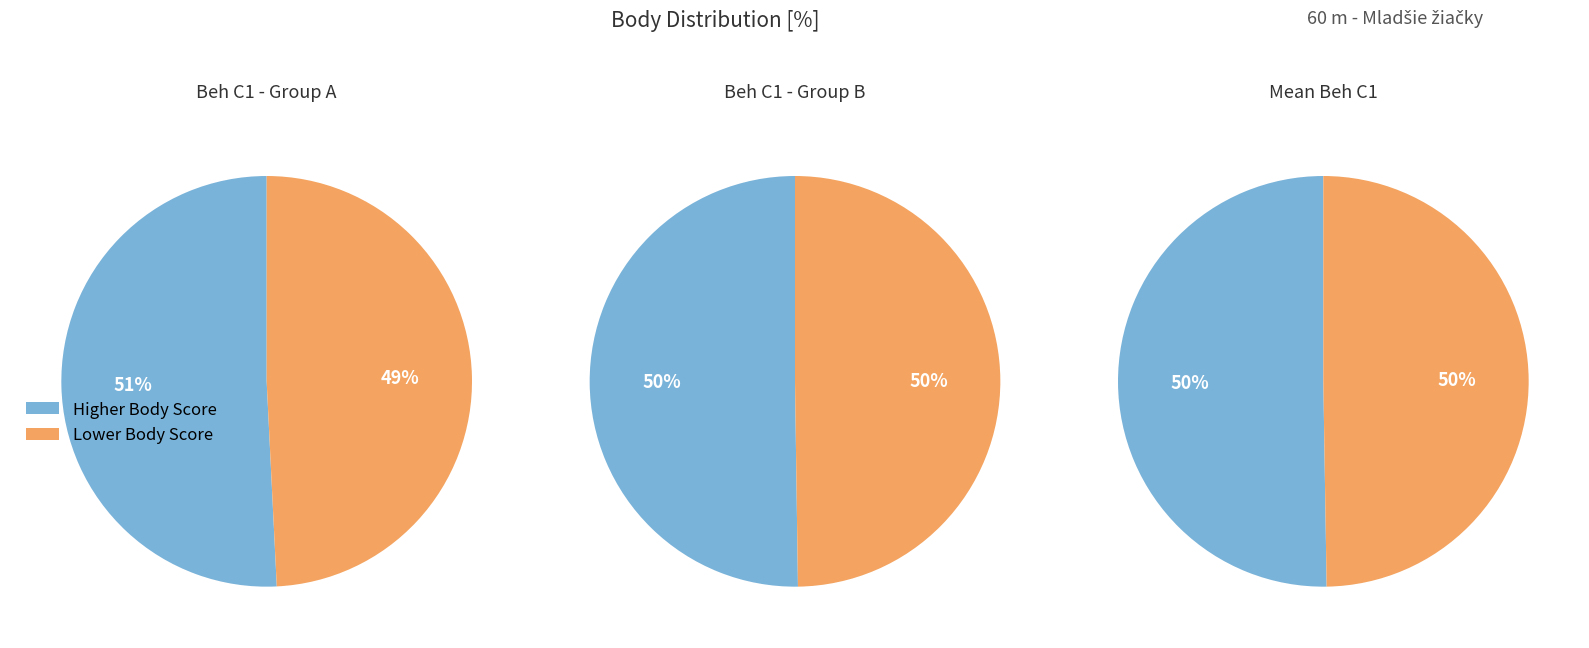

How many segments does this pie chart have?

6